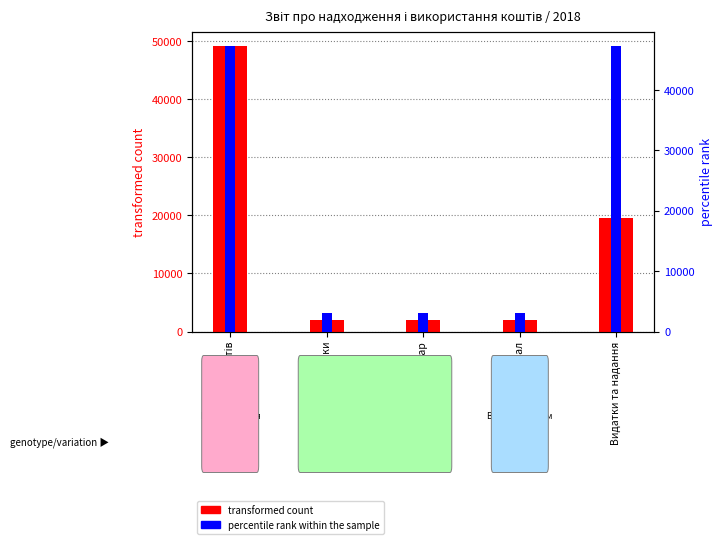

What value does the transformed count series have at Надходження коштів?

49161